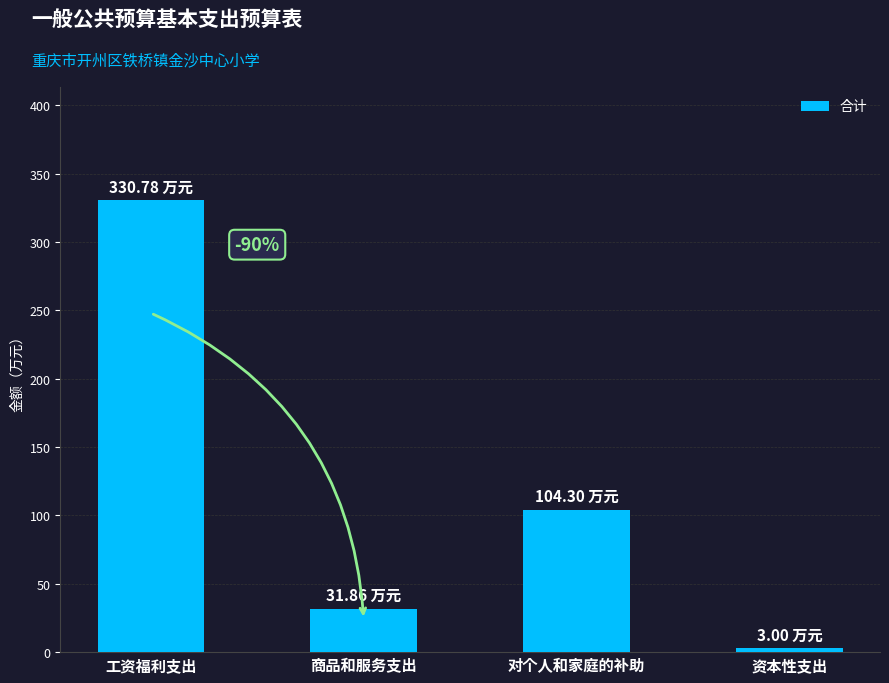

Are the bars grouped side by side (vs. stacked)?

No